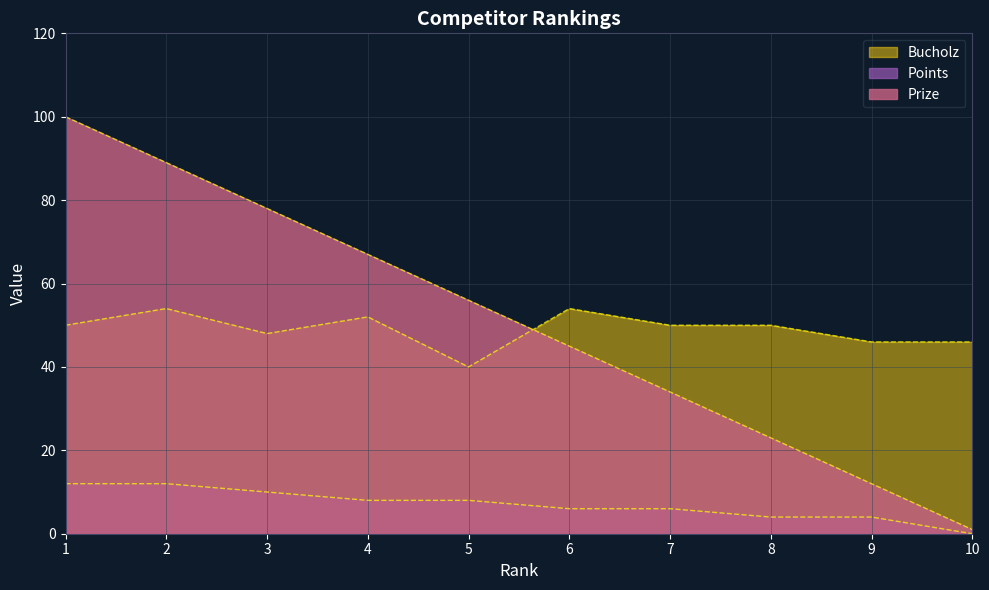

Is it true that Points equals 4 at 8?

True